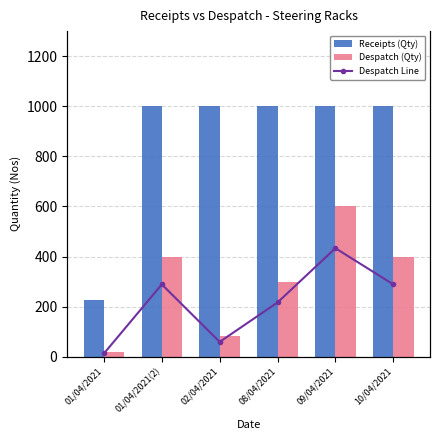

What is the total value across all series at 08/04/2021?

1600